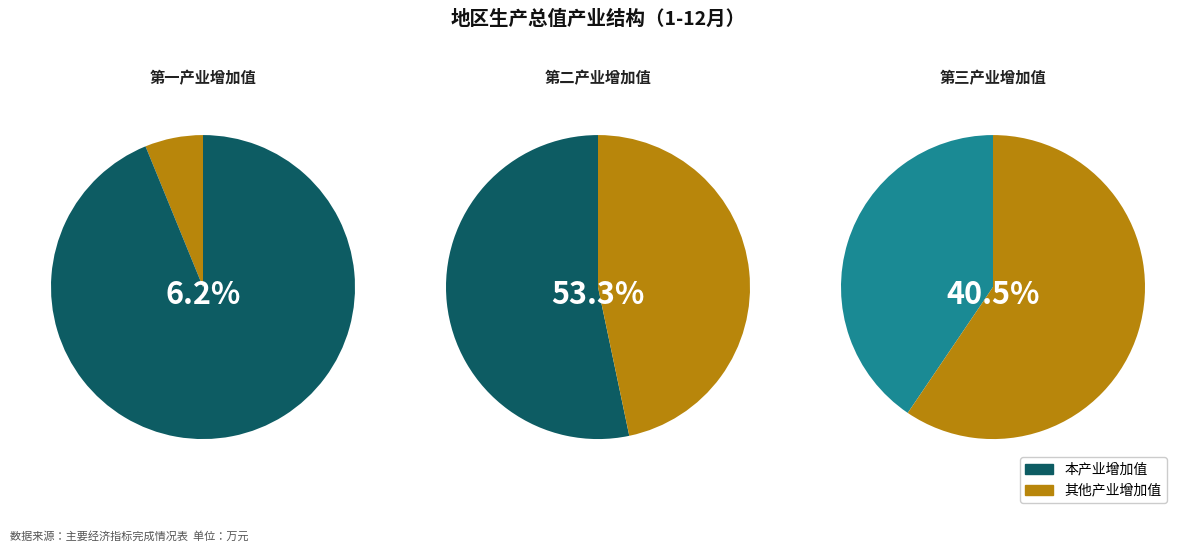

Do 第二产业增加值 and 第一产业增加值 together represent more than half of the pie?

Yes